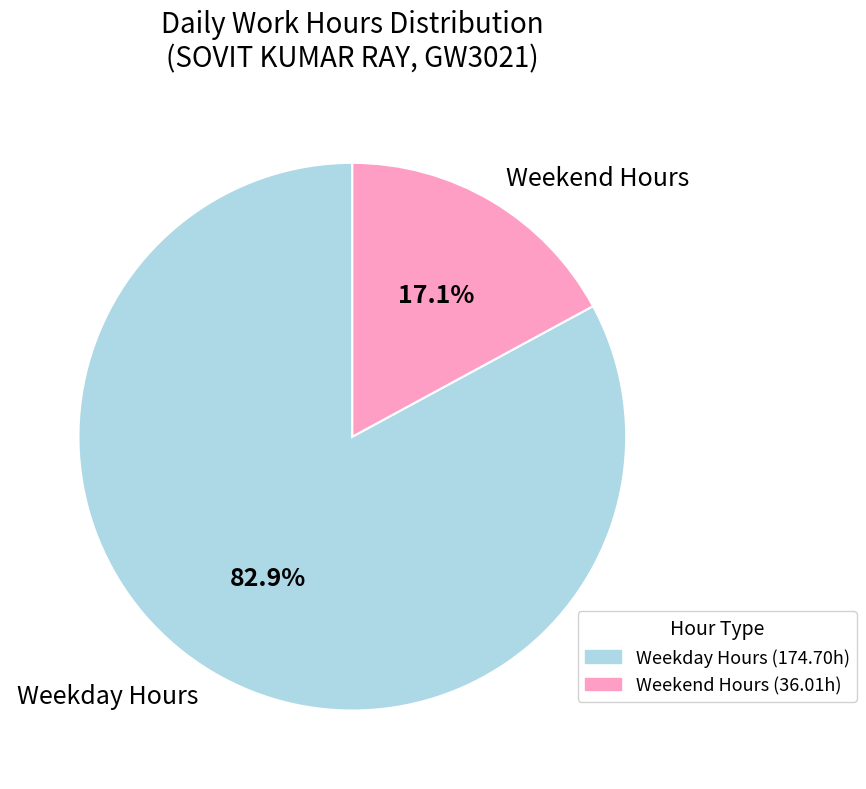

Between Weekday Hours and Weekend Hours, which is larger?

Weekday Hours